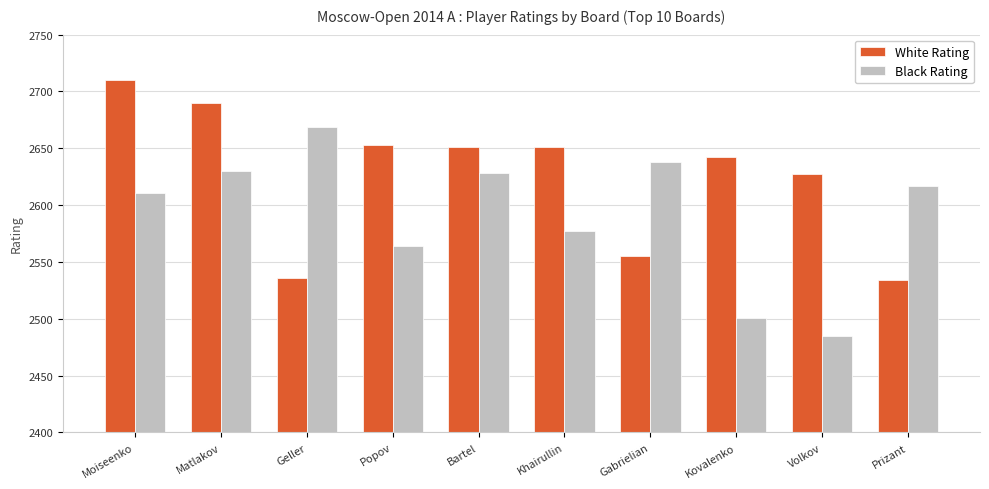

At Matlakov, list the series in order from largest to smallest.

White Rating, Black Rating